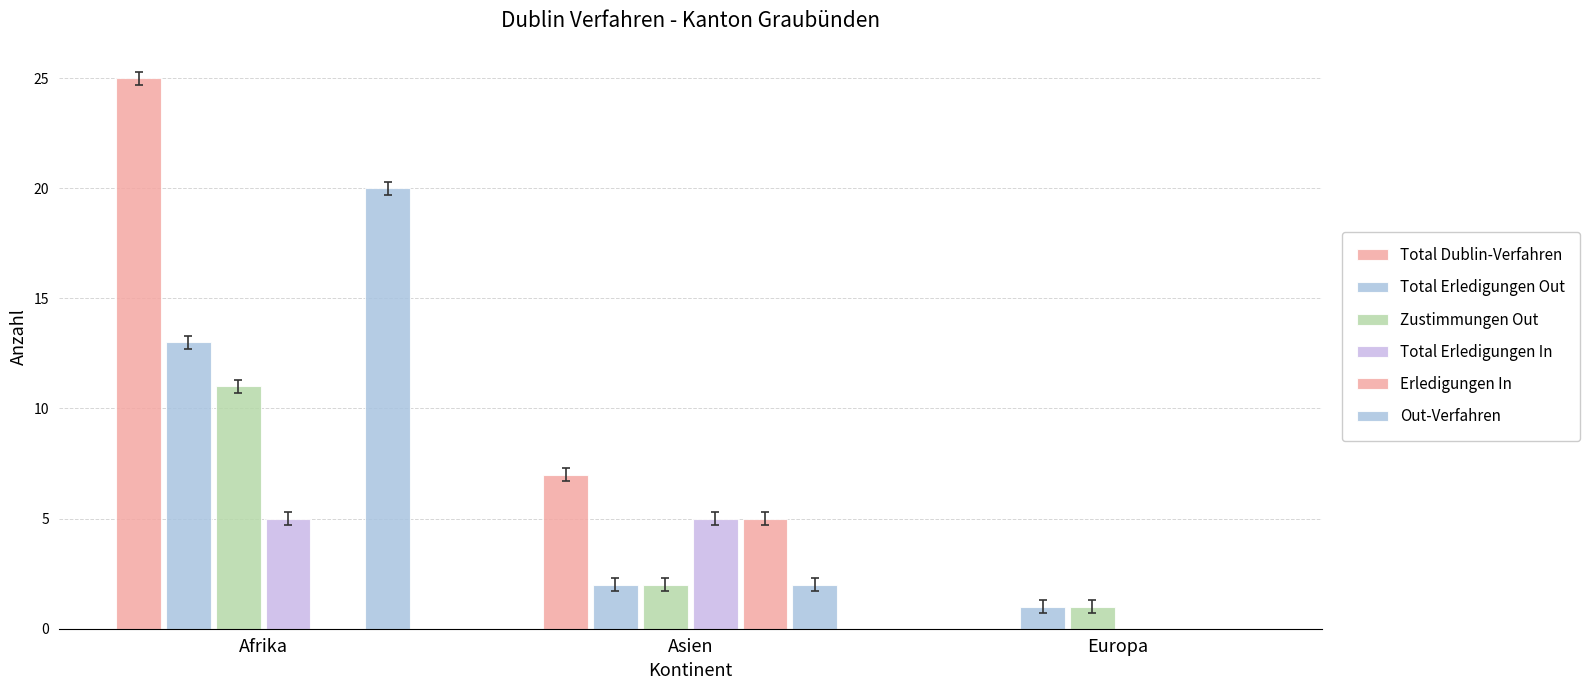

How many groups of bars are there?

3